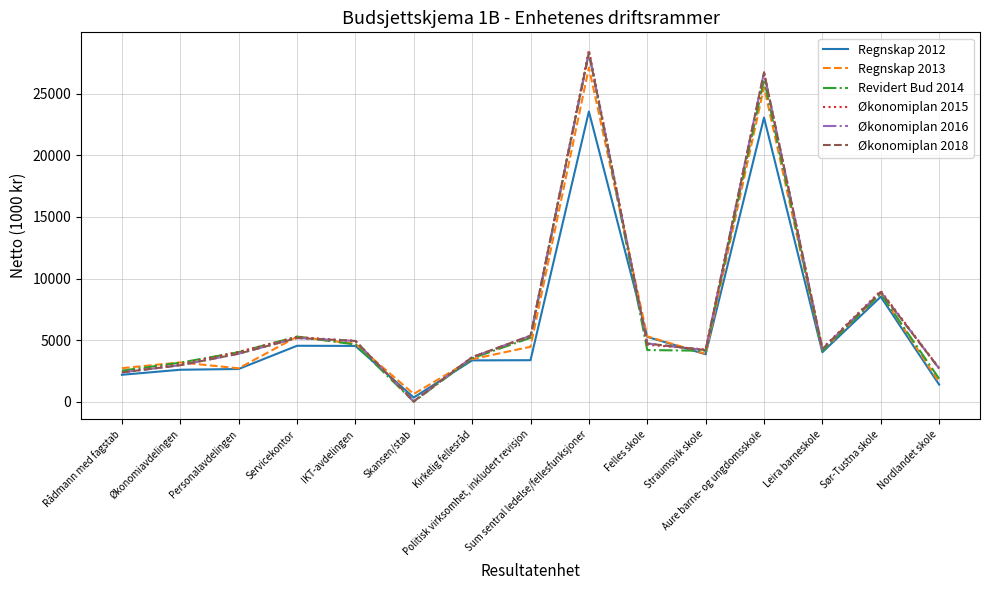

True or false: Regnskap 2012 has a value of 2128 at Straumsvik skole.

False